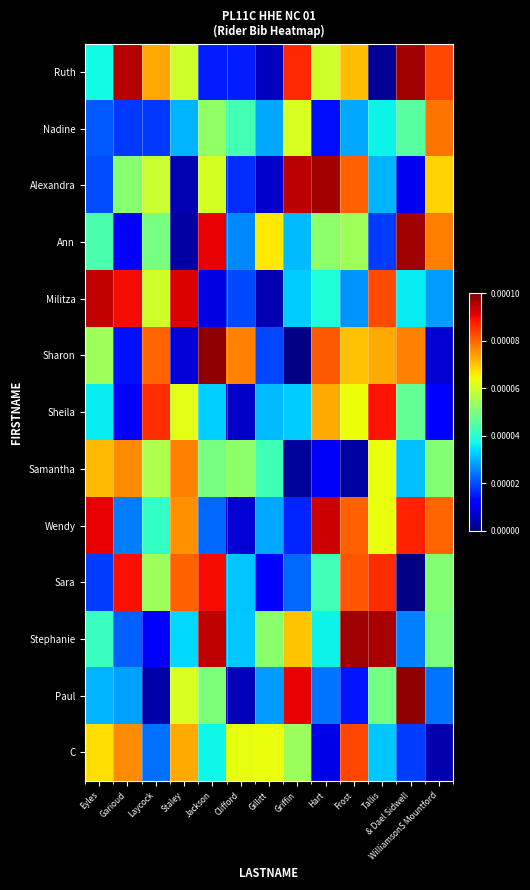

Between Hart and & Dael Sidwell, which series saw the biggest shift?

Alexandra